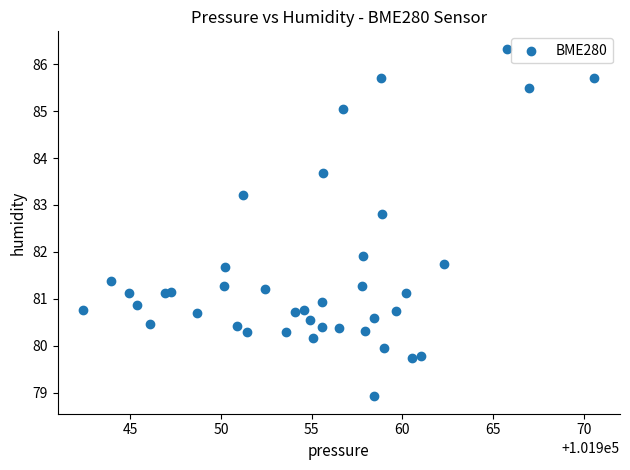

What is the range of X values (max minus min)?

28.2